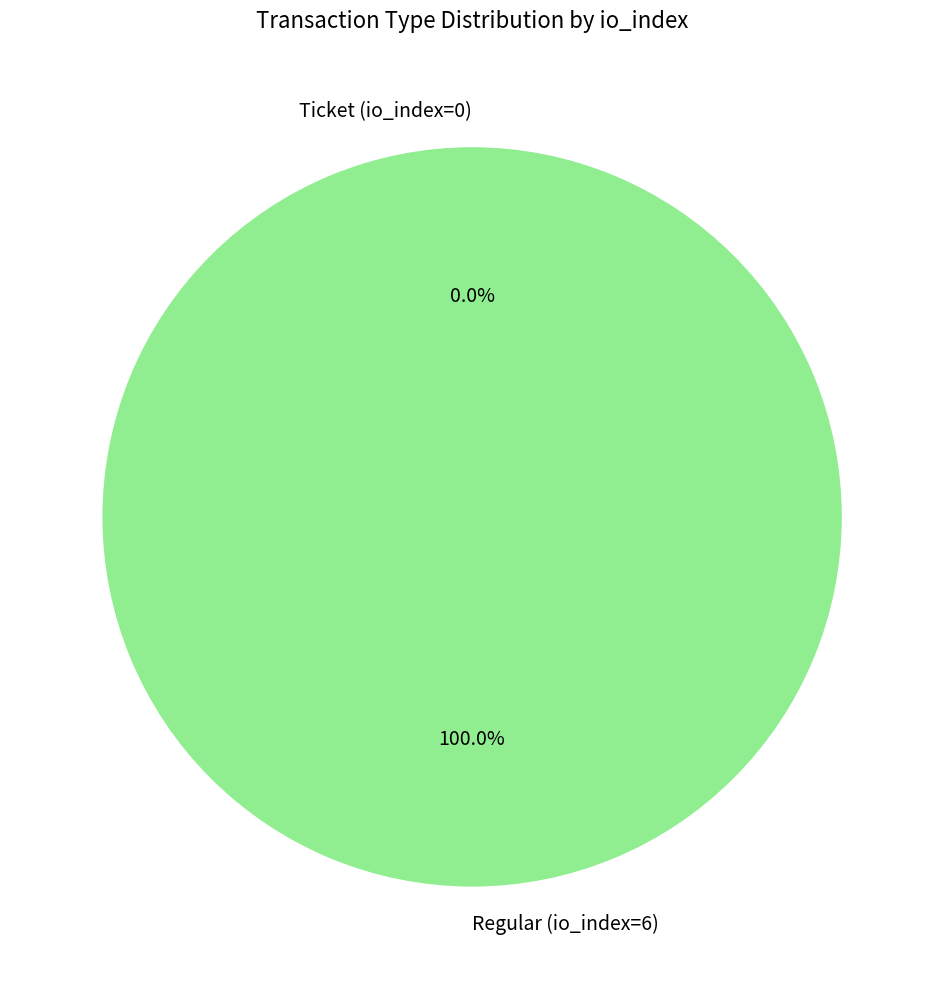

Which has a higher value, Regular (io_index=6) or Ticket (io_index=0)?

Regular (io_index=6)